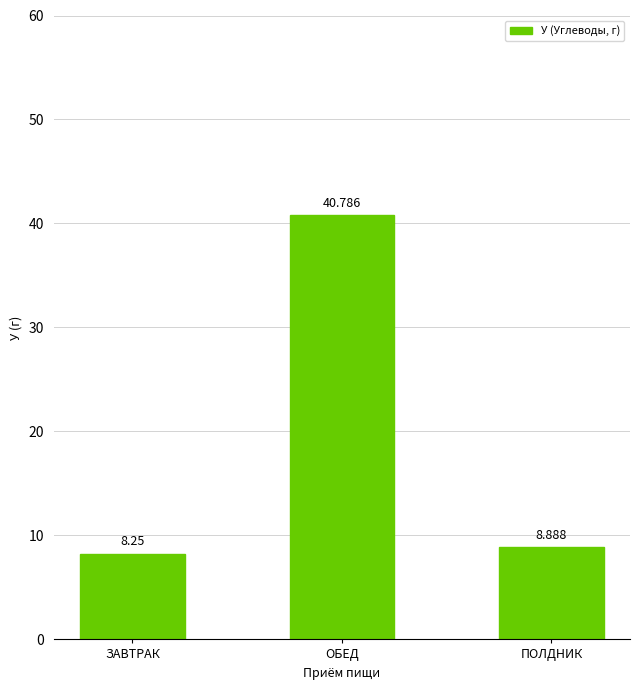

Which category has the highest value across all series?

ОБЕД